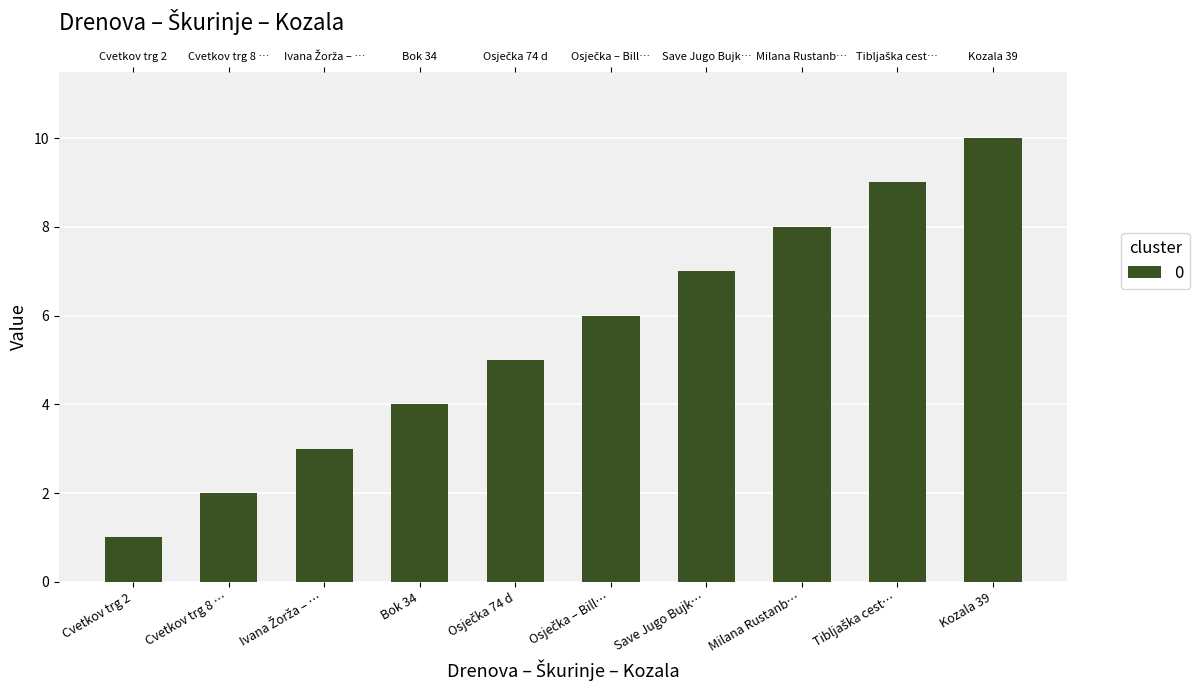

List the labels in order of value, largest first.

Kozala 39, Tibljaška cest…, Milana Rustanb…, Save Jugo Bujk…, Osječka – Bill…, Osječka 74 d, Bok 34, Ivana Žorža – …, Cvetkov trg 8 …, Cvetkov trg 2